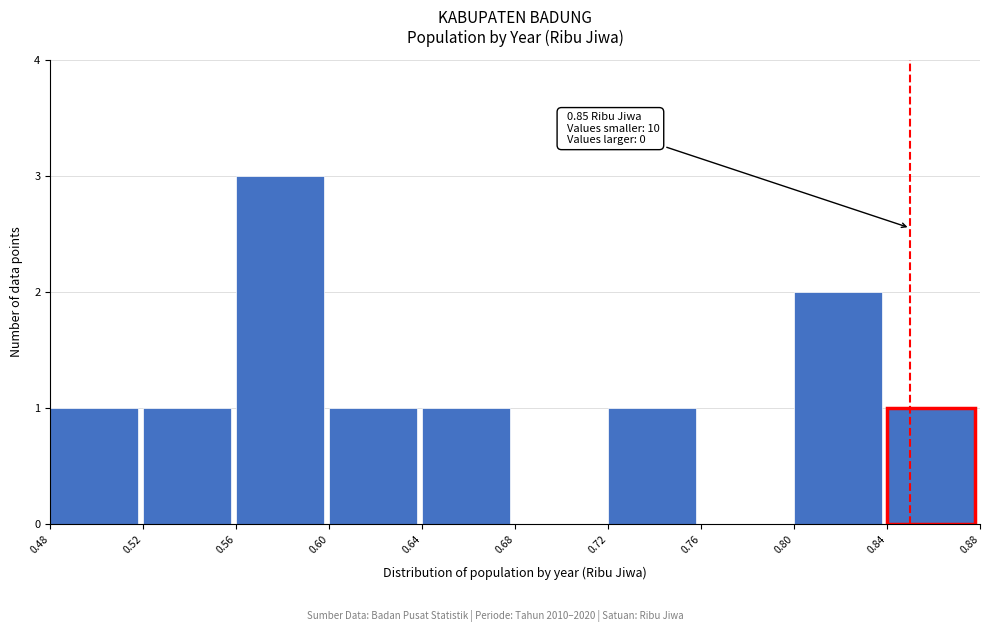

Which range on the x-axis has the tallest bar?

0.56 to 0.60